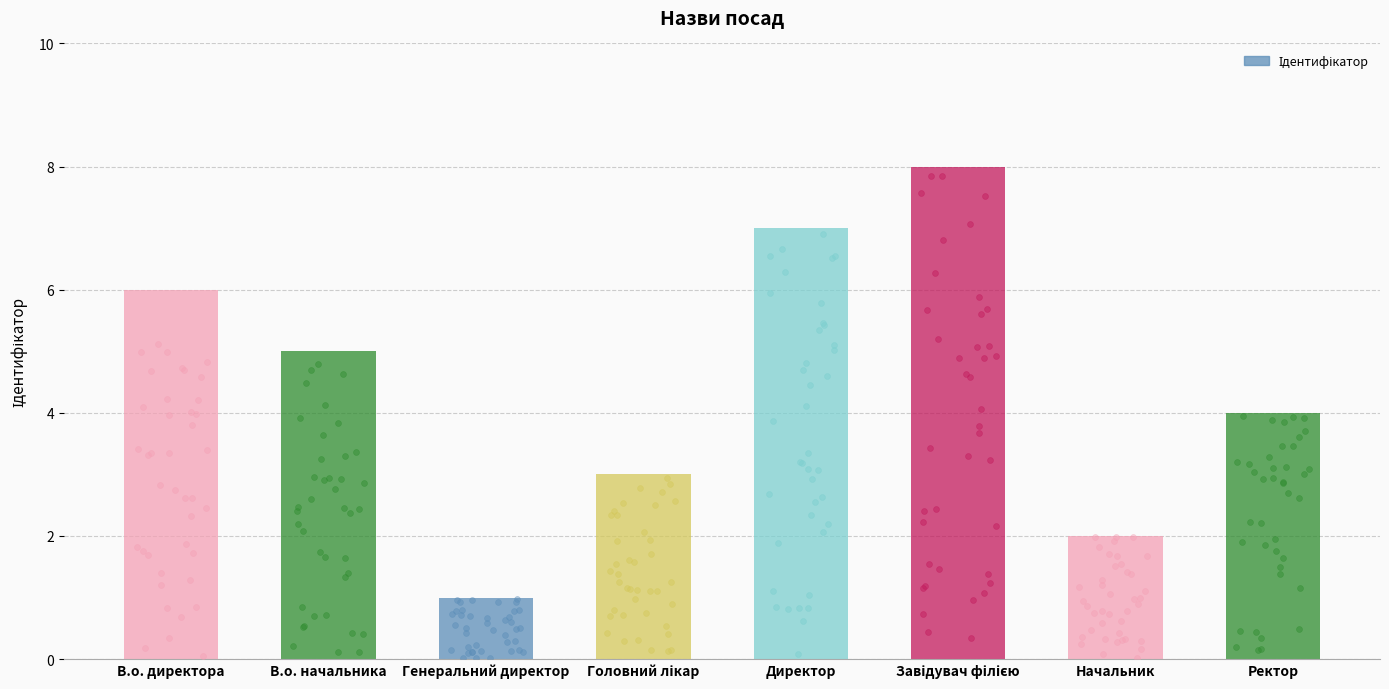

Between В.о. начальника and Начальник, which is larger?

В.о. начальника